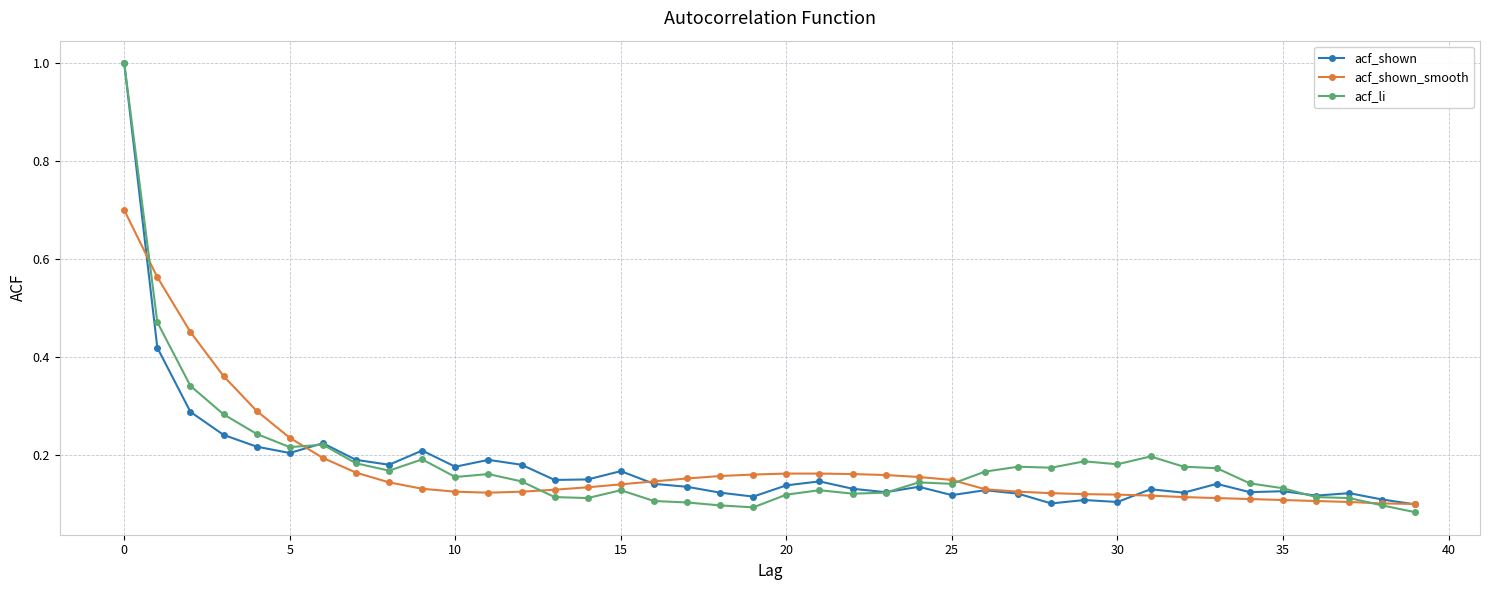

True or false: acf_li has more than 1 interior local peaks.

True